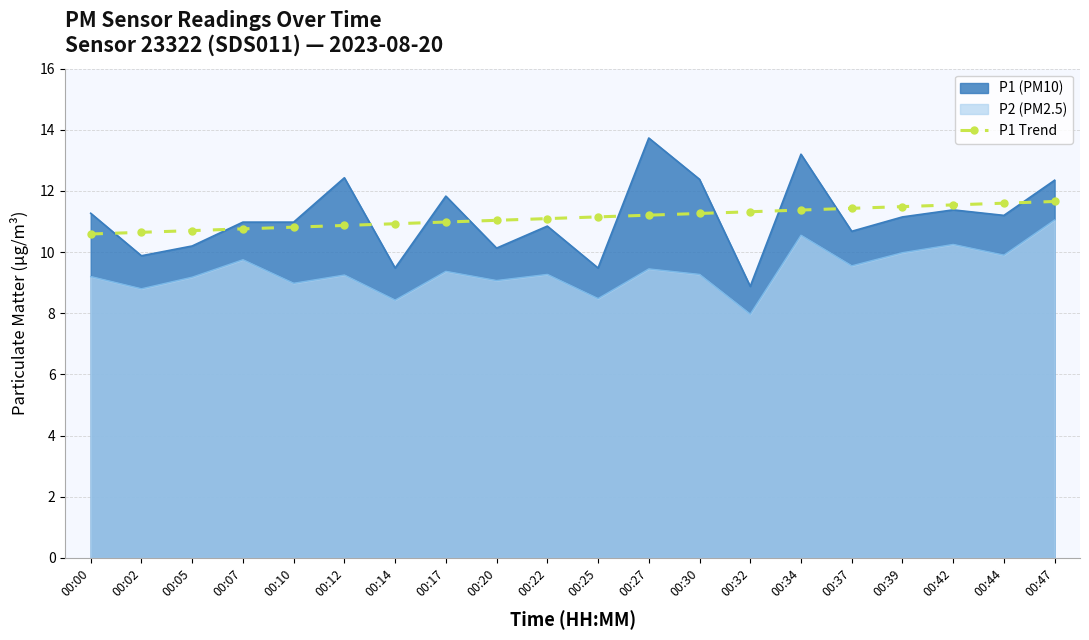

What is the difference between the P2 (PM2.5) values at 00:20 and 00:27?

0.4